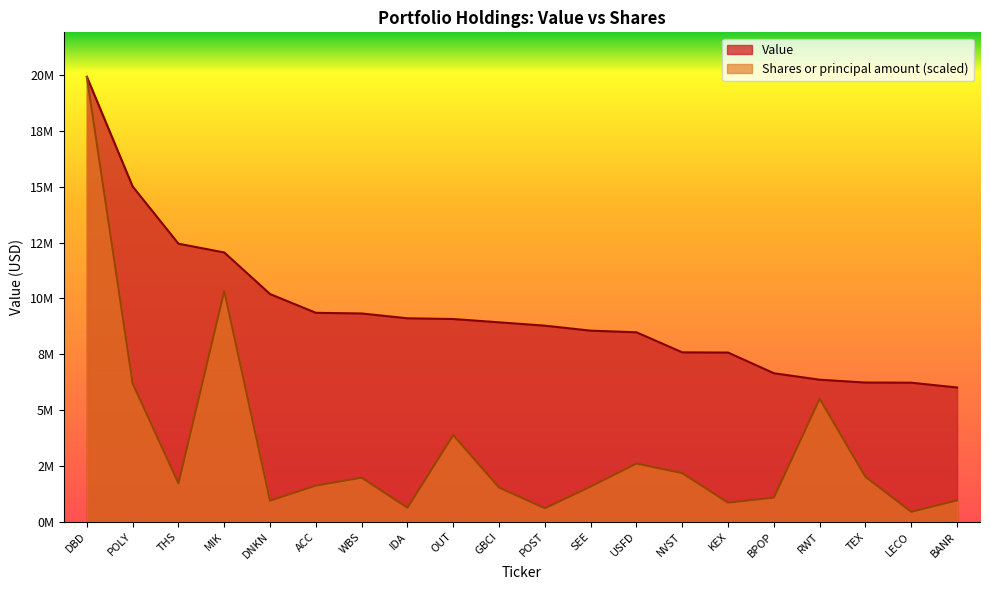

What is the value of the Shares or principal amount point at the 18th from the left?

2012670.9